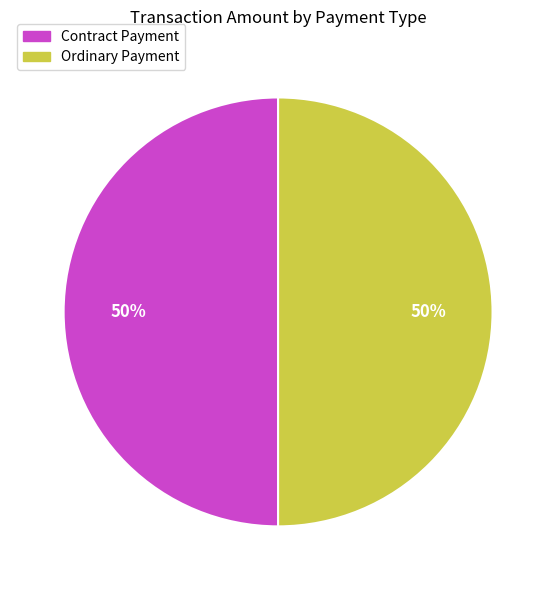

What percentage is the Ordinary Payment slice, to the nearest percent?

50%